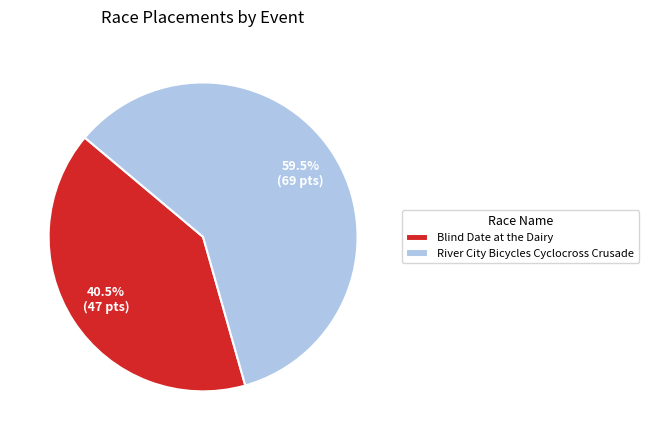

Which slice is the smallest?

Blind Date at the Dairy